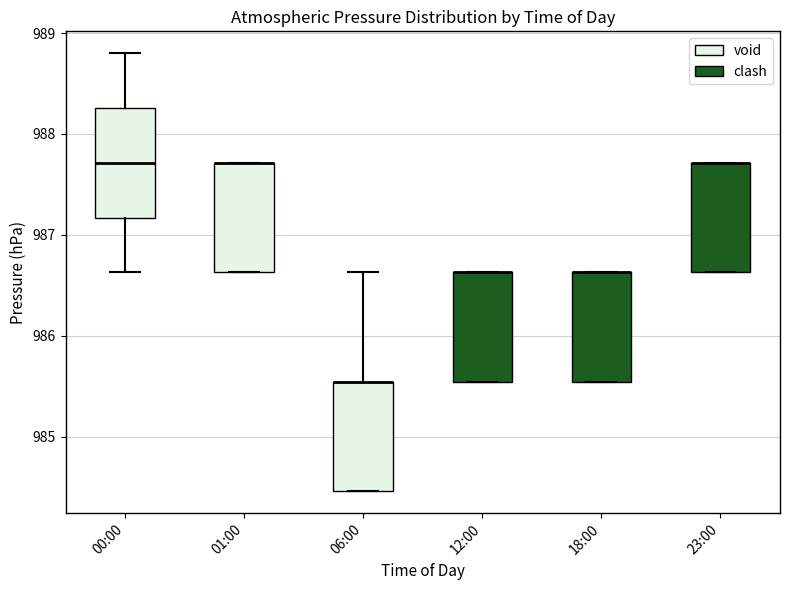

Reading left to right, read every box against the y-axis: the position of its median line, the range the box covers, and the ends of its whiskers. The values are not printed on the chart, so give them approximately, as read against the axis.

00:00: median 987.7, box 987.2 to 988.3, whiskers 986.6 to 988.8
01:00: median 987.7 (drawn on the box's upper edge), box 986.6 to 987.7, whiskers 986.6 to 987.7
06:00: median 985.5 (drawn on the box's upper edge), box 984.5 to 985.5, whiskers 984.5 to 986.6
12:00: median 986.6 (drawn on the box's upper edge), box 985.5 to 986.6, whiskers 985.5 to 986.6
18:00: median 986.6 (drawn on the box's upper edge), box 985.5 to 986.6, whiskers 985.5 to 986.6
23:00: median 987.7 (drawn on the box's upper edge), box 986.6 to 987.7, whiskers 986.6 to 987.7